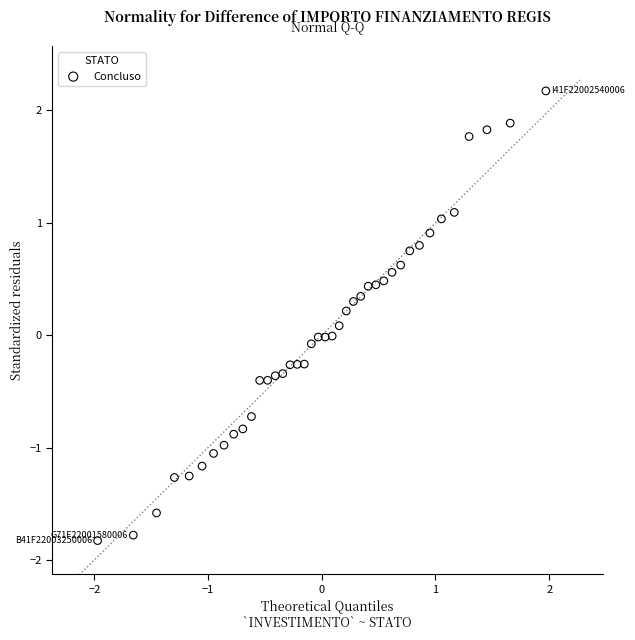

What is the range of Y values (max minus min)?

4.0